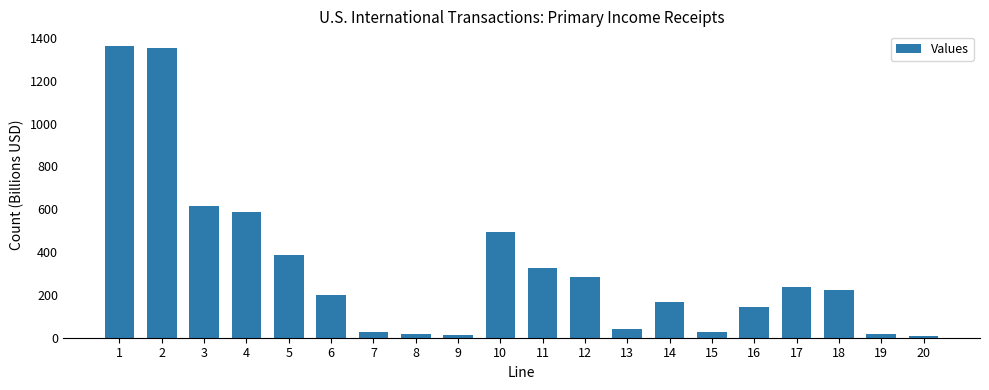

Is it true that the value at 16 is 143.8?

True